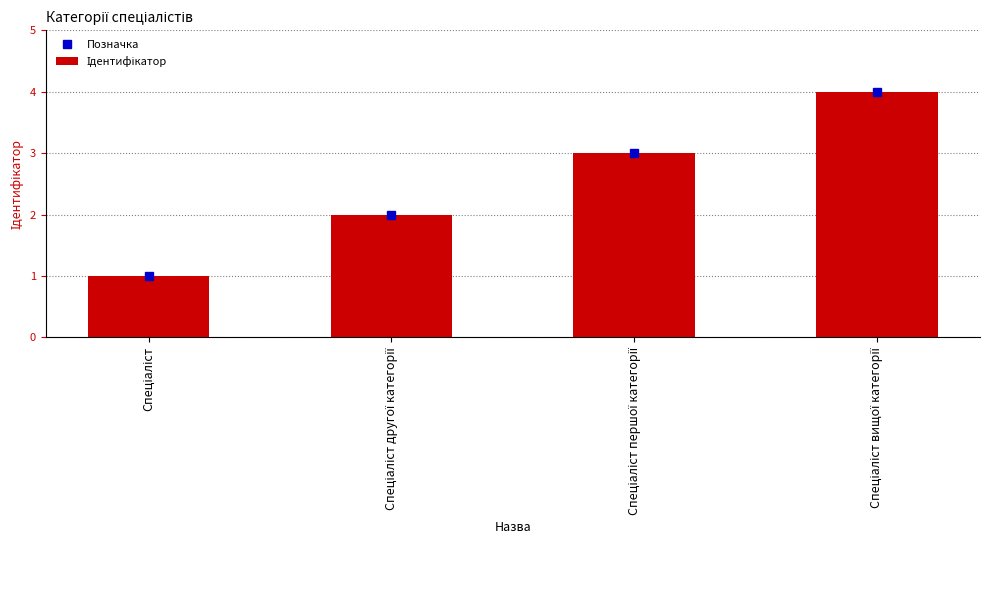

Which category has the highest value in the Ідентифікатор series?

Спеціаліст вищої категорії